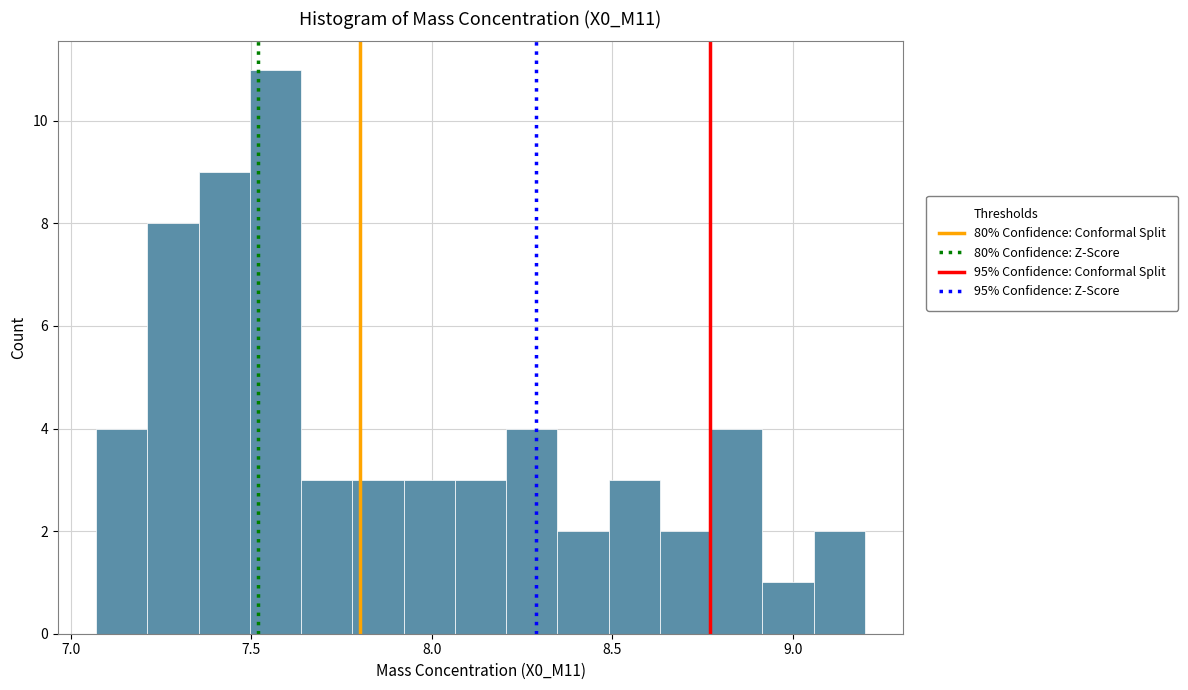

Read against the x-axis, roughly where is the centre of the tallest bar?

7.55